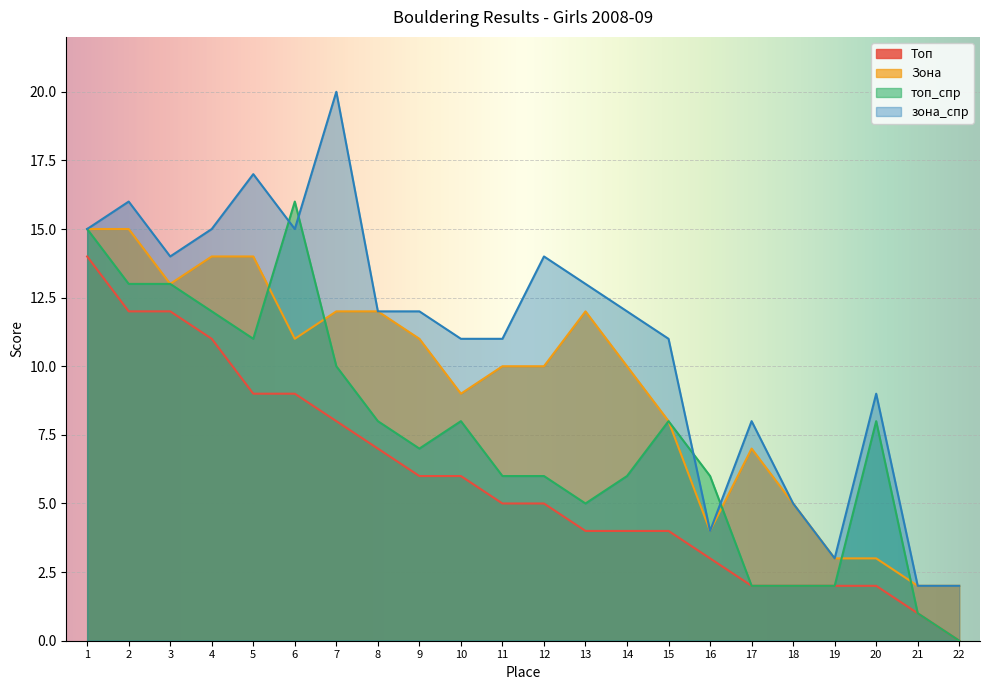

What is the difference between the second highest and second lowest values in the топ_спр series?

14